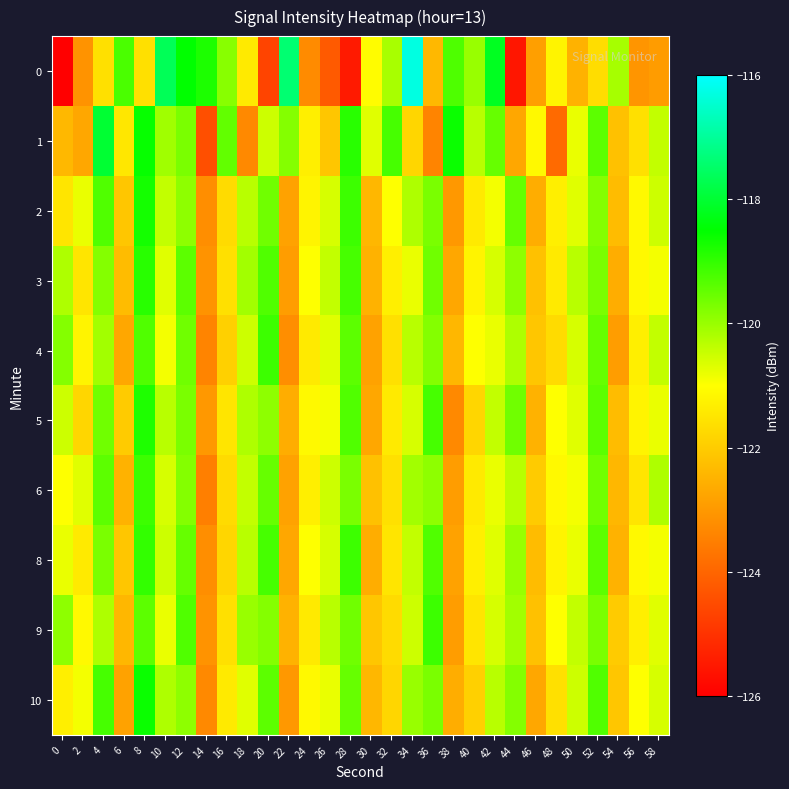

At which category is the sum across all series the highest?

8